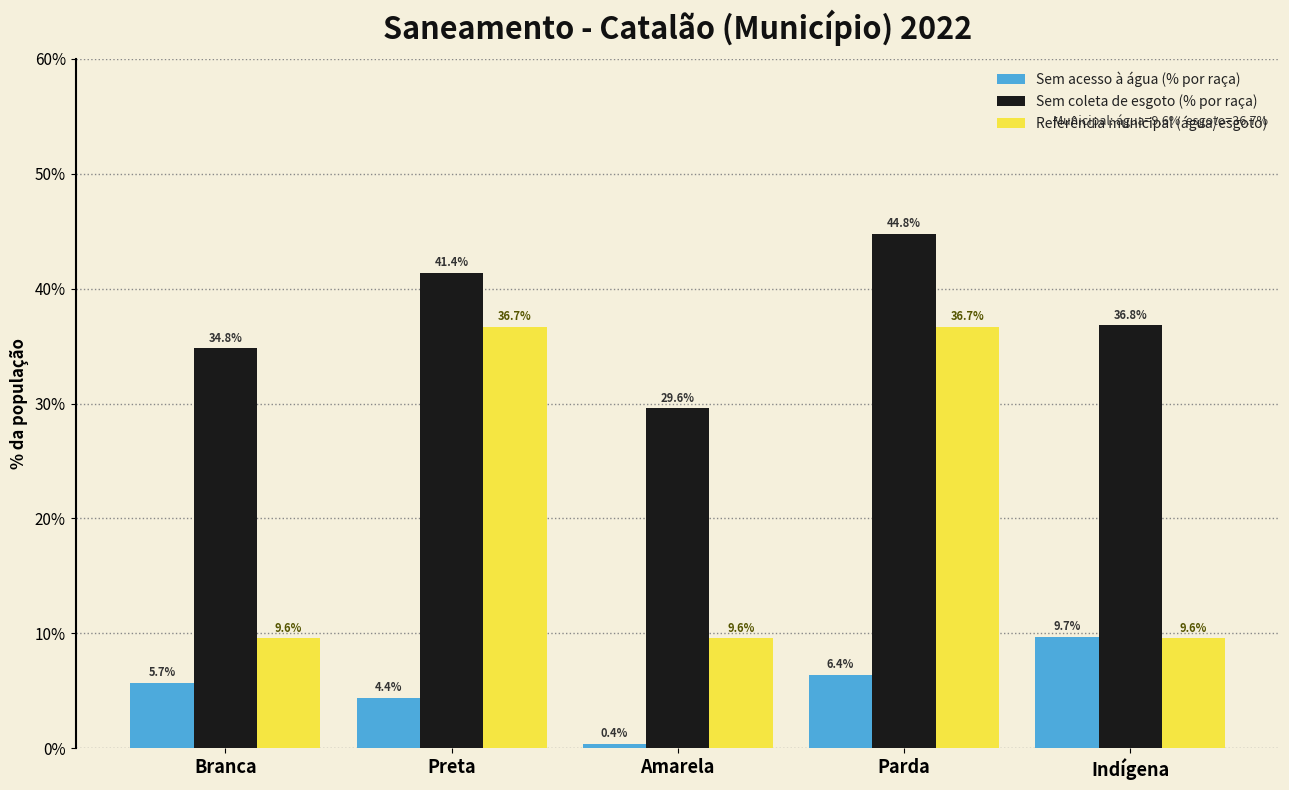

How many data points does each series have?

5